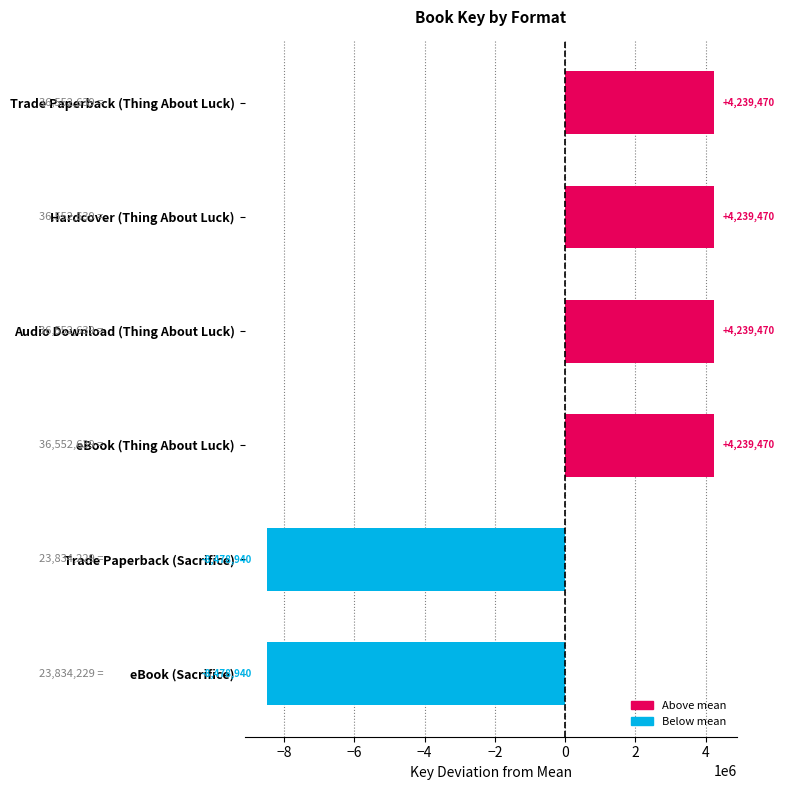

Reading top to bottom, extract all data points from this chart.

Trade Paperback (Thing About Luck)=4239470	Hardcover (Thing About Luck)=4239470	Audio Download (Thing About Luck)=4239470	eBook (Thing About Luck)=4239470	Trade Paperback (Sacrifice)=-8478940	eBook (Sacrifice)=-8478940